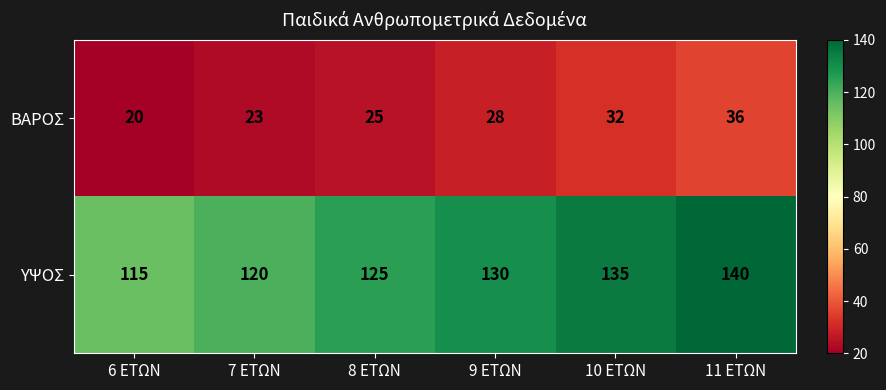

What is the difference between the ΒΑΡΟΣ values at 9 ΕΤΩΝ and 11 ΕΤΩΝ?

8